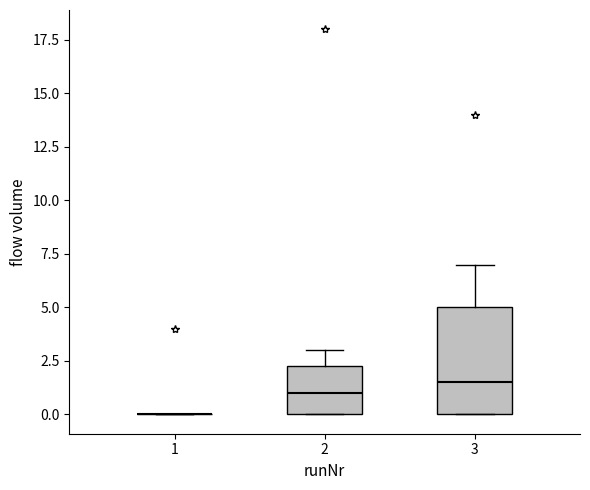

Reading left to right, transcribe this box plot: for each box, give where its median line is, the range the box spans, and where its two whiskers end, as read against the y-axis. The values are not printed on the chart, so give them approximately, as read against the axis.

1: box collapsed to a line at 0.0, whiskers 0.0 to 0.0
2: median 1.0, box 0.0 to 2.5, whiskers 0.0 to 3.0
3: median 1.5, box 0.0 to 5.0, whiskers 0.0 to 7.0